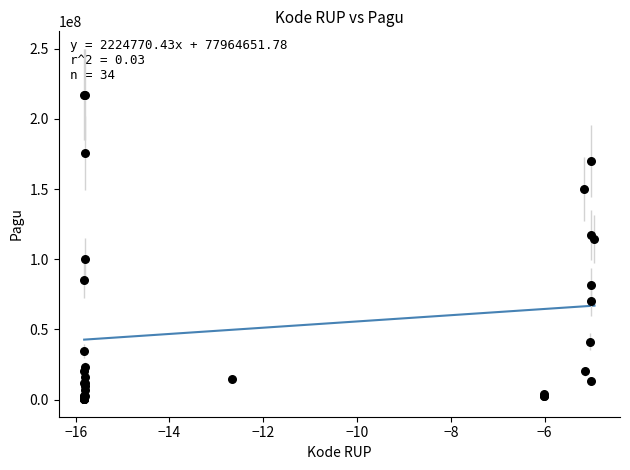

What Y value in the scatter plot is closest to 108830000?

114296000